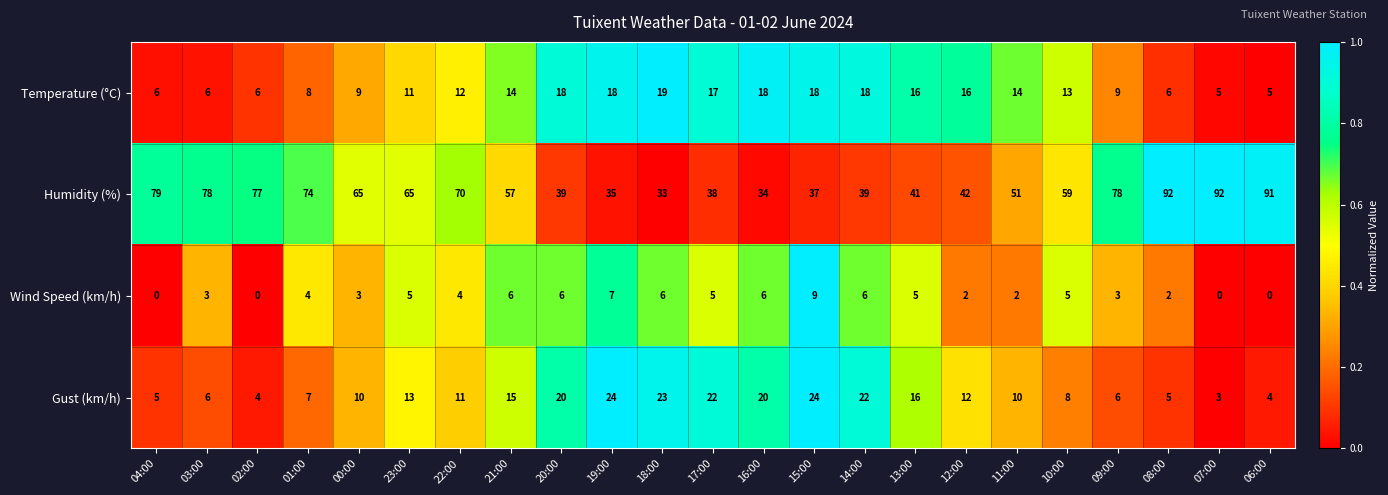

What is the total value across all series at 11:00?

77